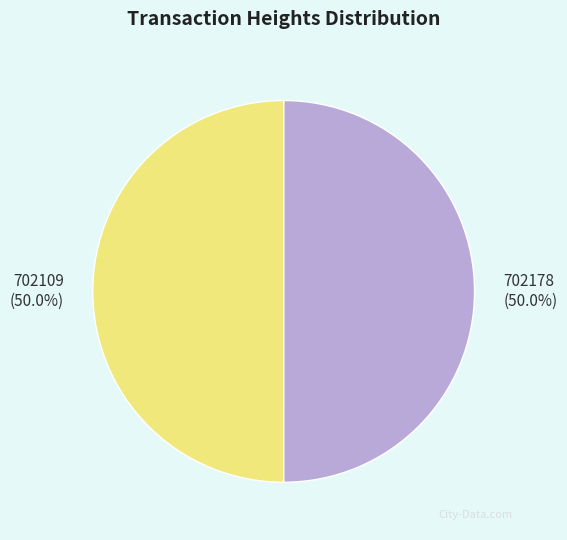

Approximately how many times larger is the value at 702178 compared to 702109?

1.0